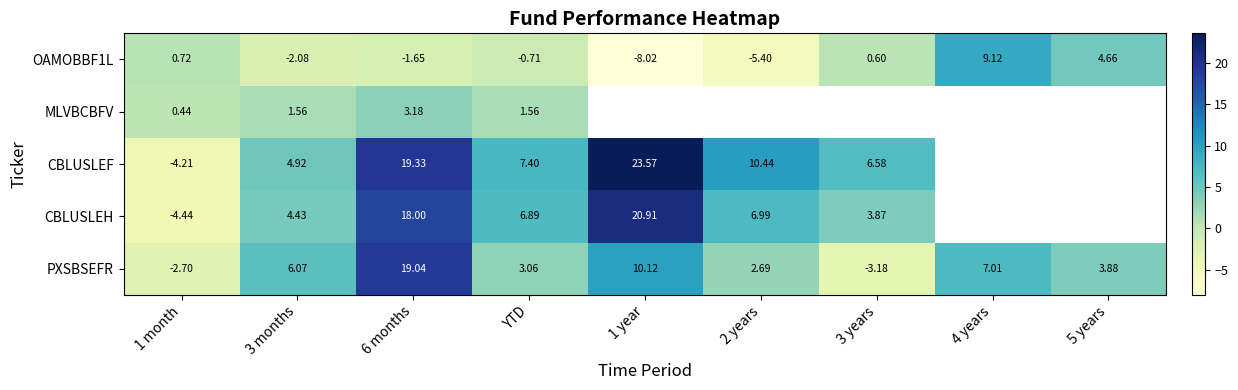

Which series has the widest spread of values?

CBLUSLEF